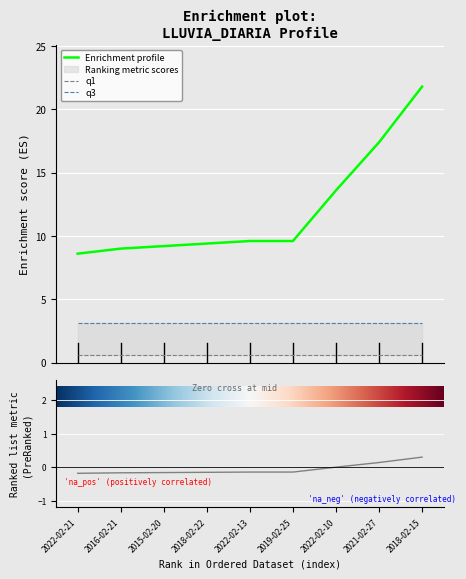

What is the label of the 8th point from the right?

2016-02-21